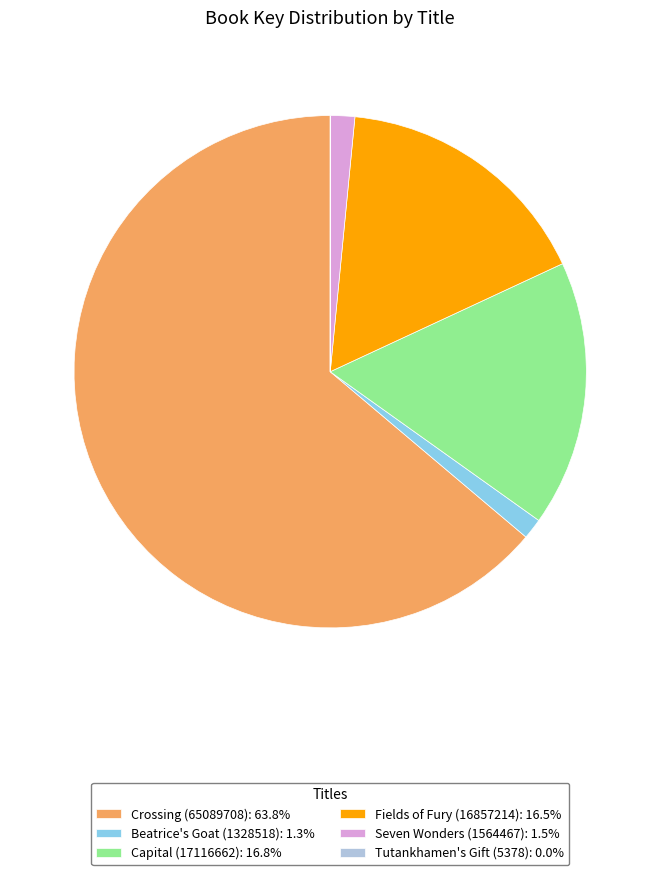

What is the ratio of the value at Fields of Fury (16857214): 16.5% to the value at Capital (17116662): 16.8%?

1.0